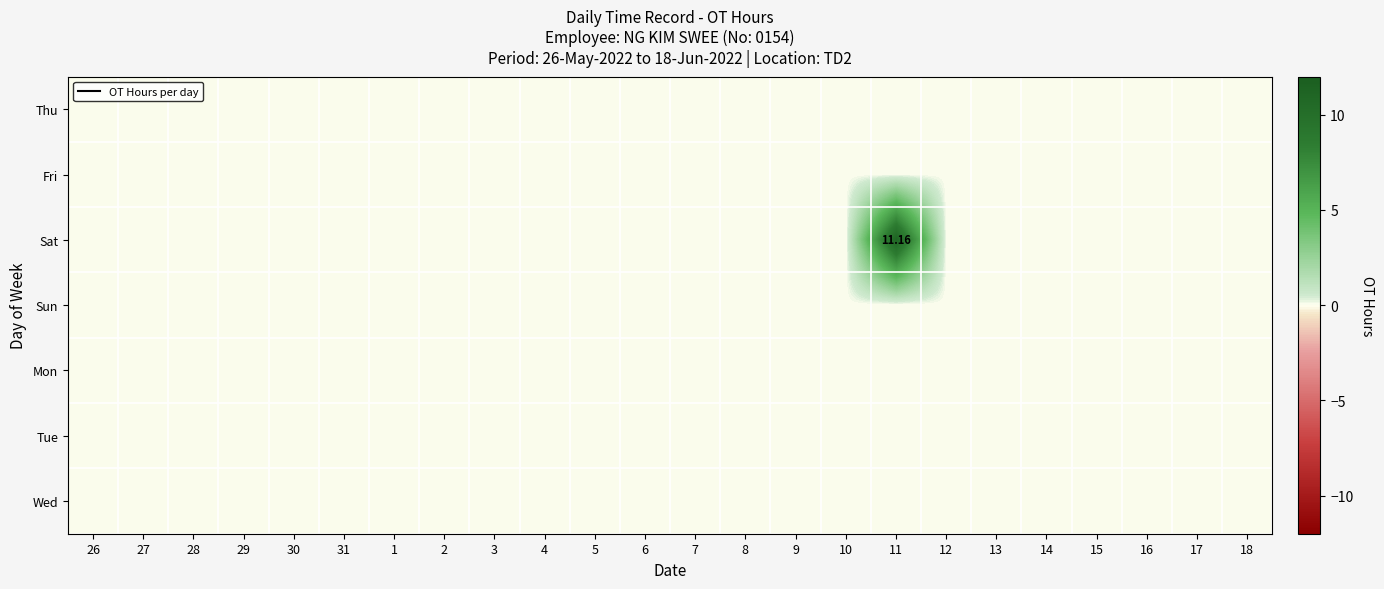

Between 18 and 1, which is larger?

18